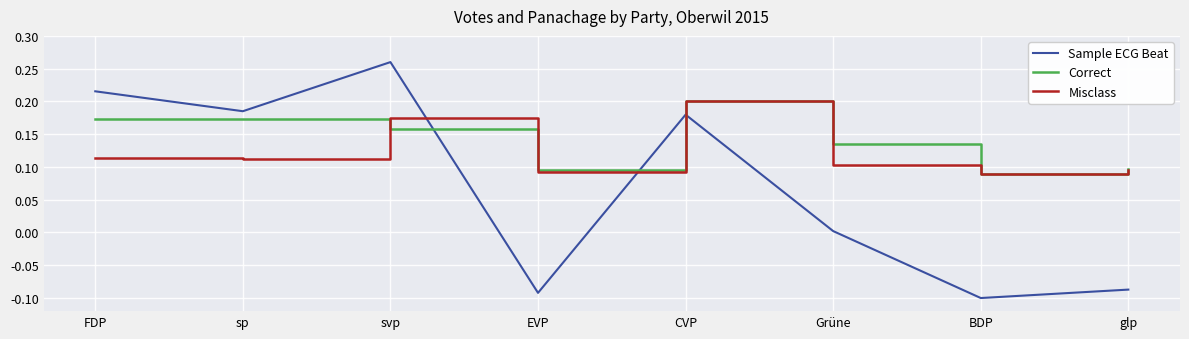

How many times do Sample ECG Beat and Correct cross each other?

1